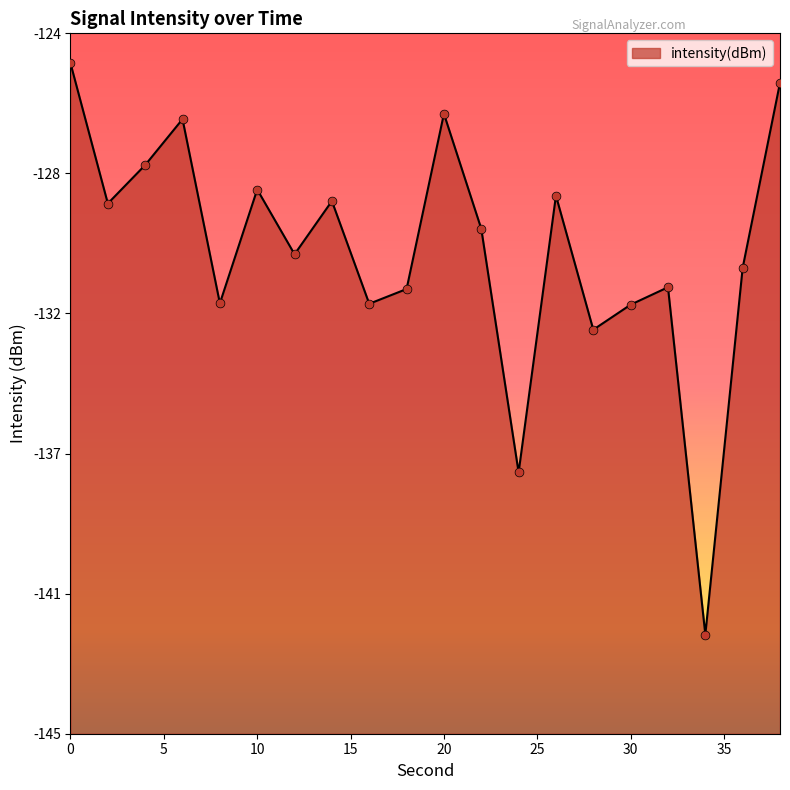

What is the change in value from 12 to 14?

+1.6